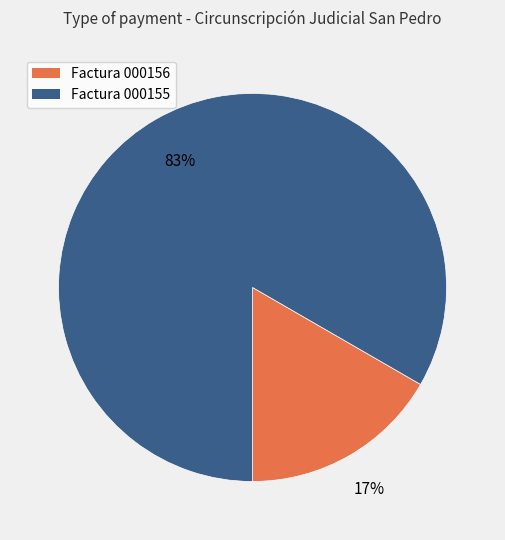

Is there a majority slice in this chart?

Yes